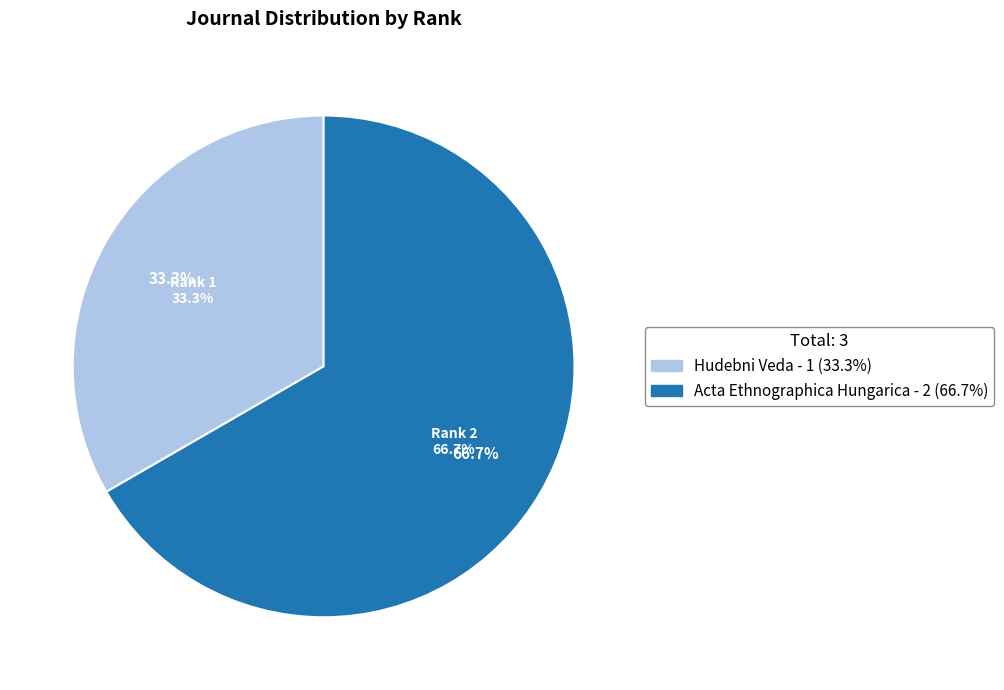

True or false: Acta Ethnographica Hungarica accounts for 67% of the total.

True